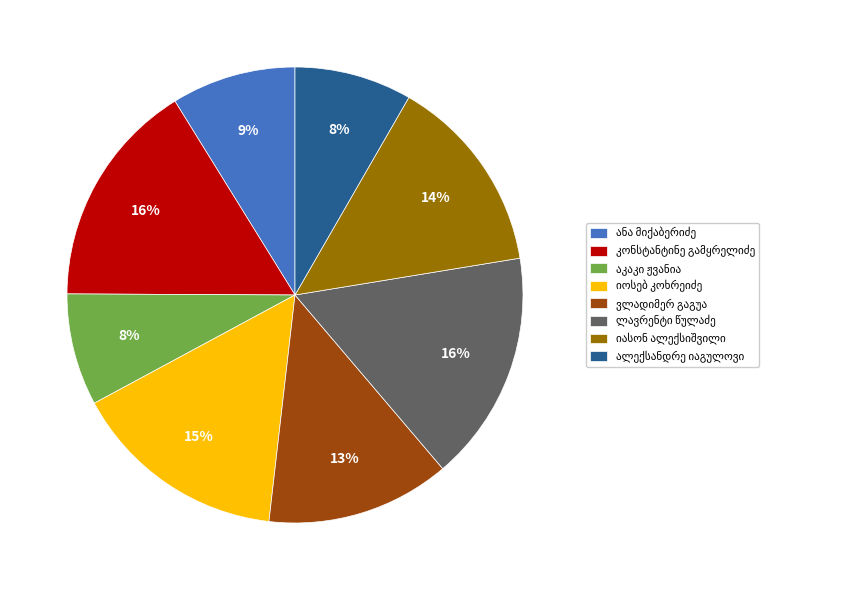

Does any single category account for the majority?

No